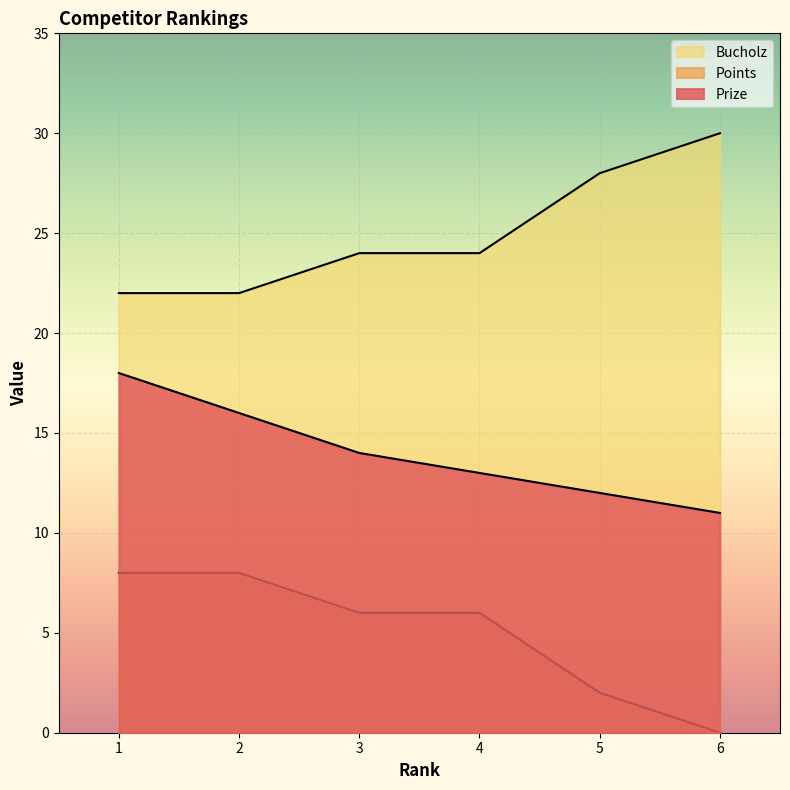

How many lines are shown in the chart?

3